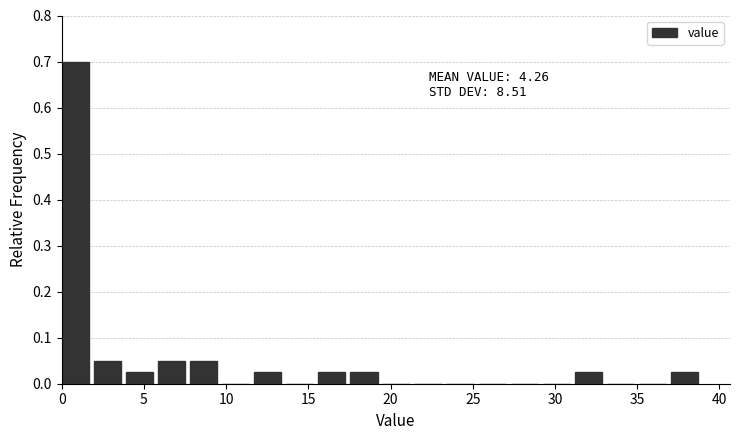

Around what value on the x-axis is the tallest bar? Give the approximate position of its centre, as read against the axis.

1.0